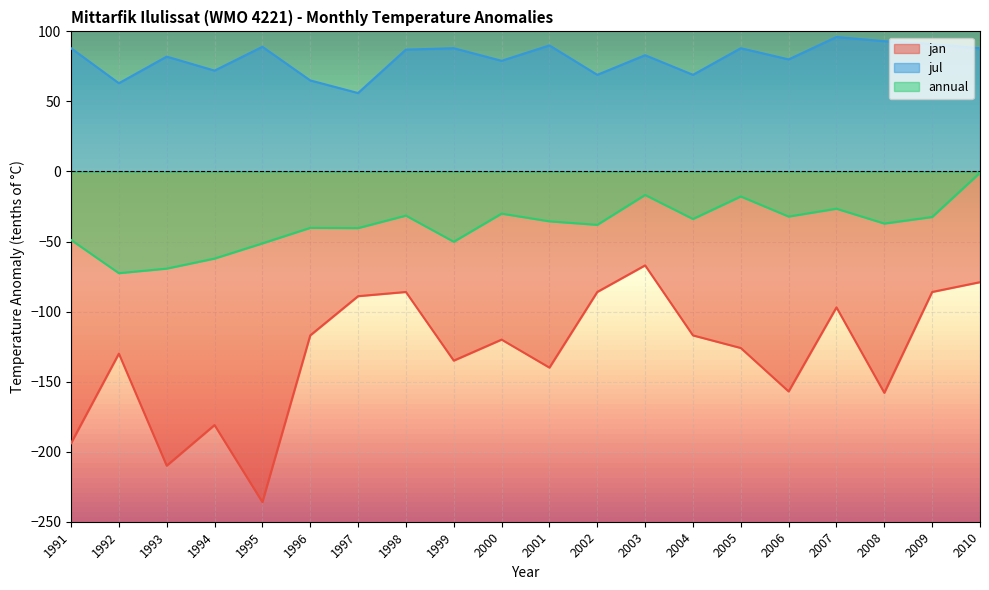

What is the sum of the jan values at 2007 and 1993?

-307.0